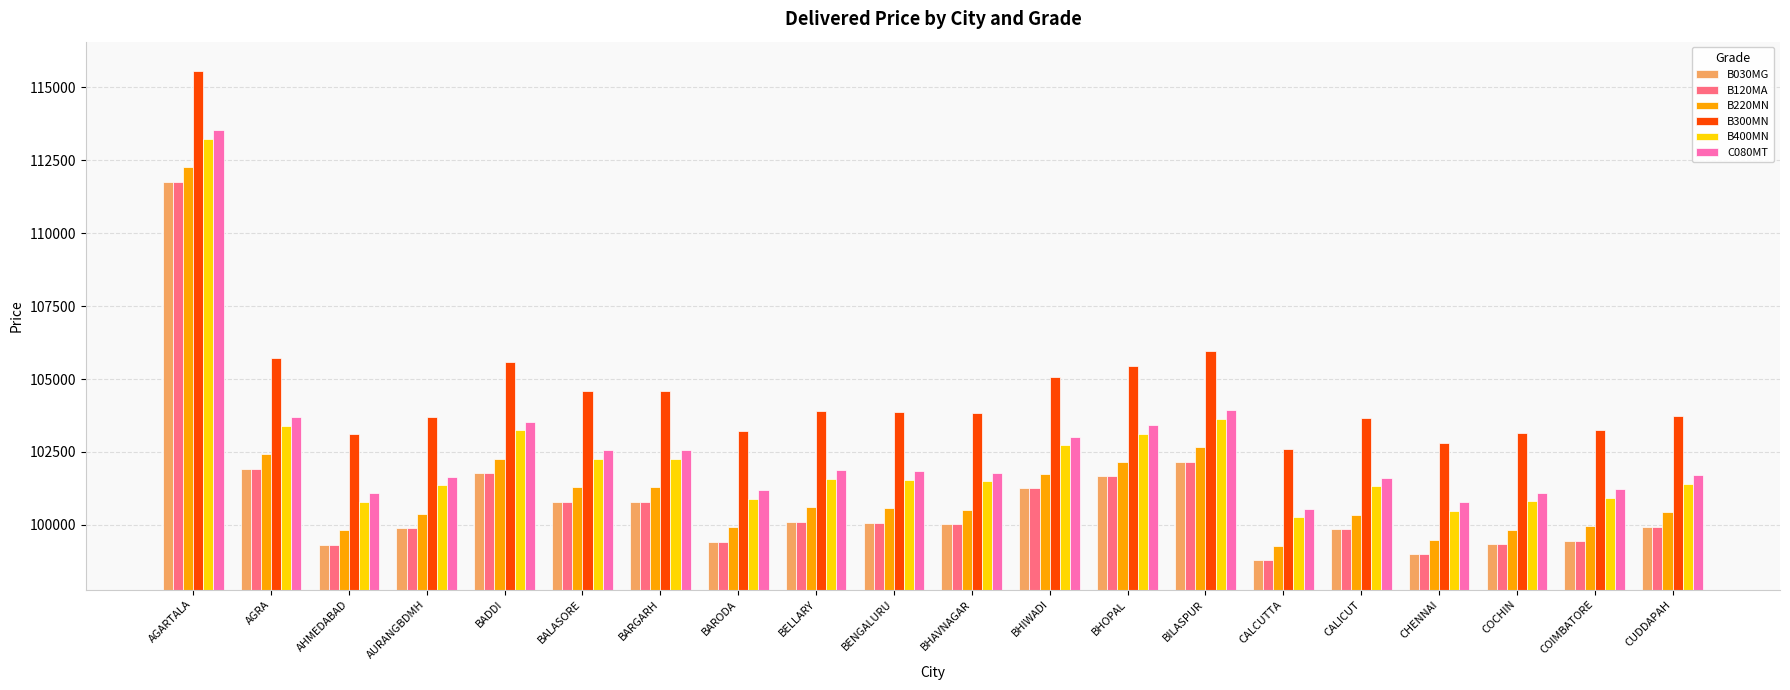

True or false: B400MN has a value of 101355 at AURANGBDMH.

True